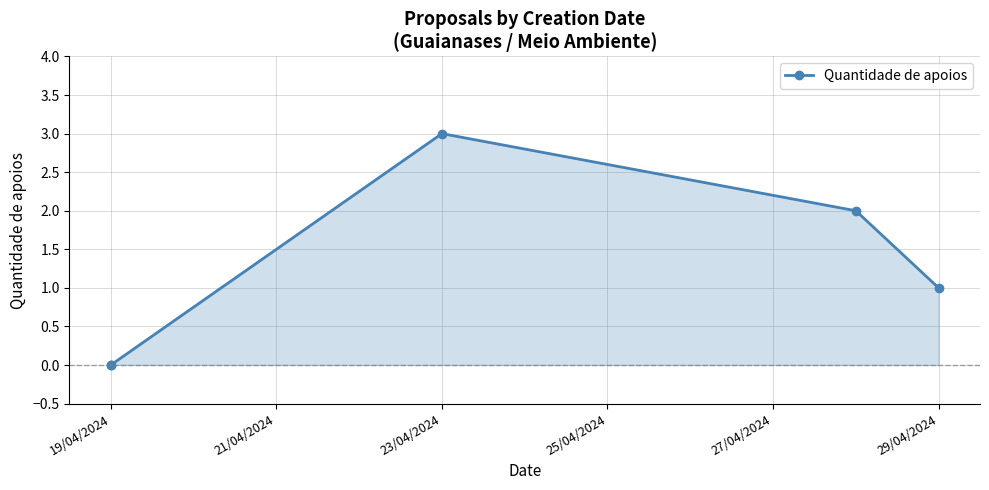

True or false: there are more than 1 points higher than both neighbors.

False